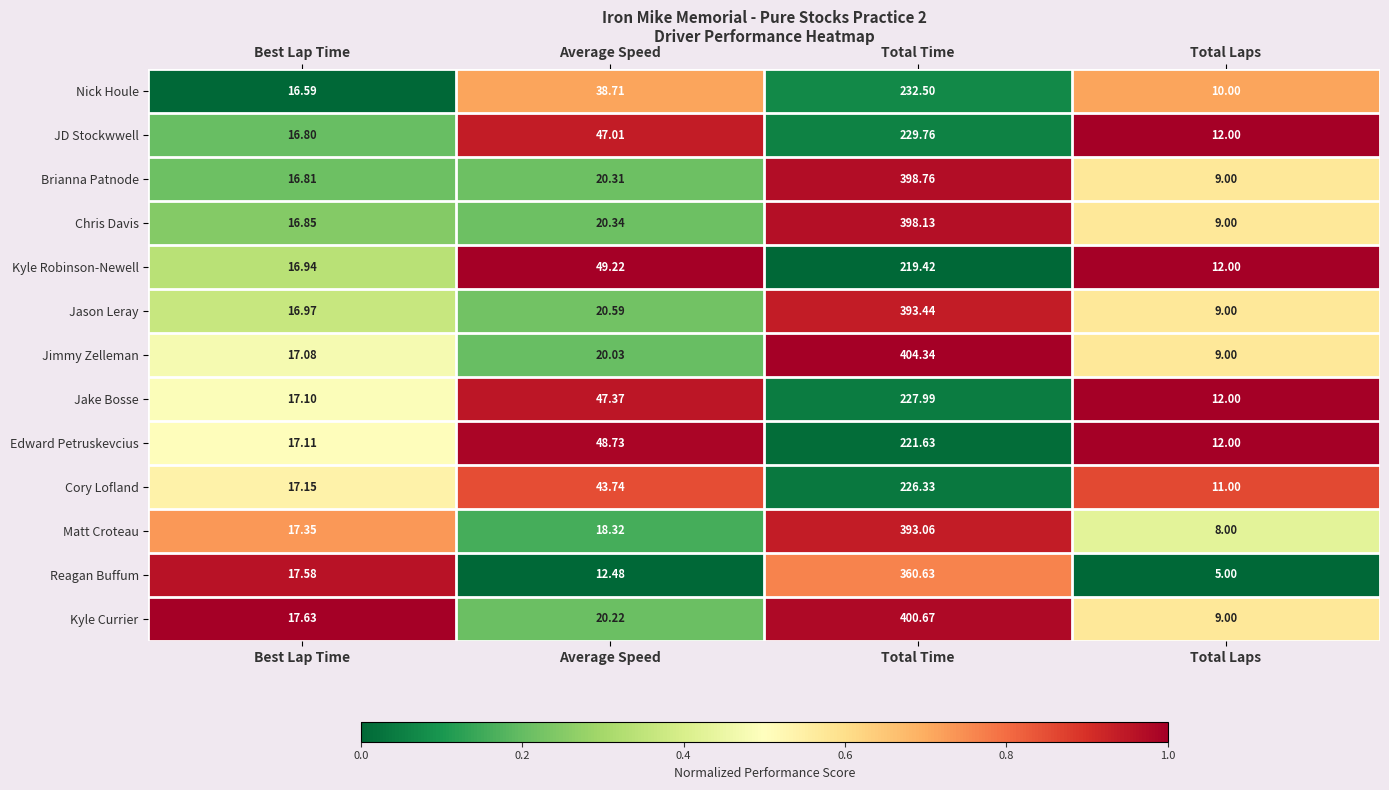

At Total Time, list the series in order from smallest to largest.

Kyle Robinson-Newell, Edward Petruskevcius, Cory Lofland, Jake Bosse, JD Stockwwell, Nick Houle, Reagan Buffum, Matt Croteau, Jason Leray, Chris Davis, Brianna Patnode, Kyle Currier, Jimmy Zelleman